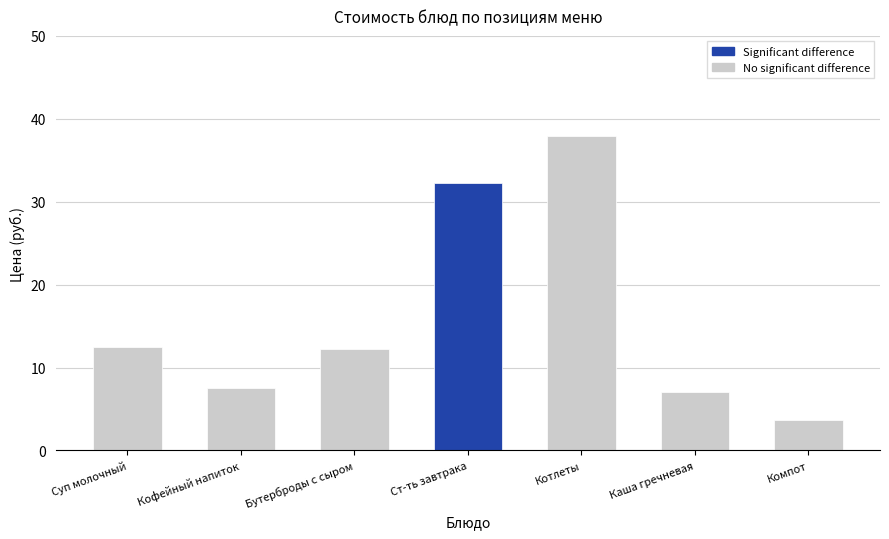

Does the chart contain stacked bars?

No